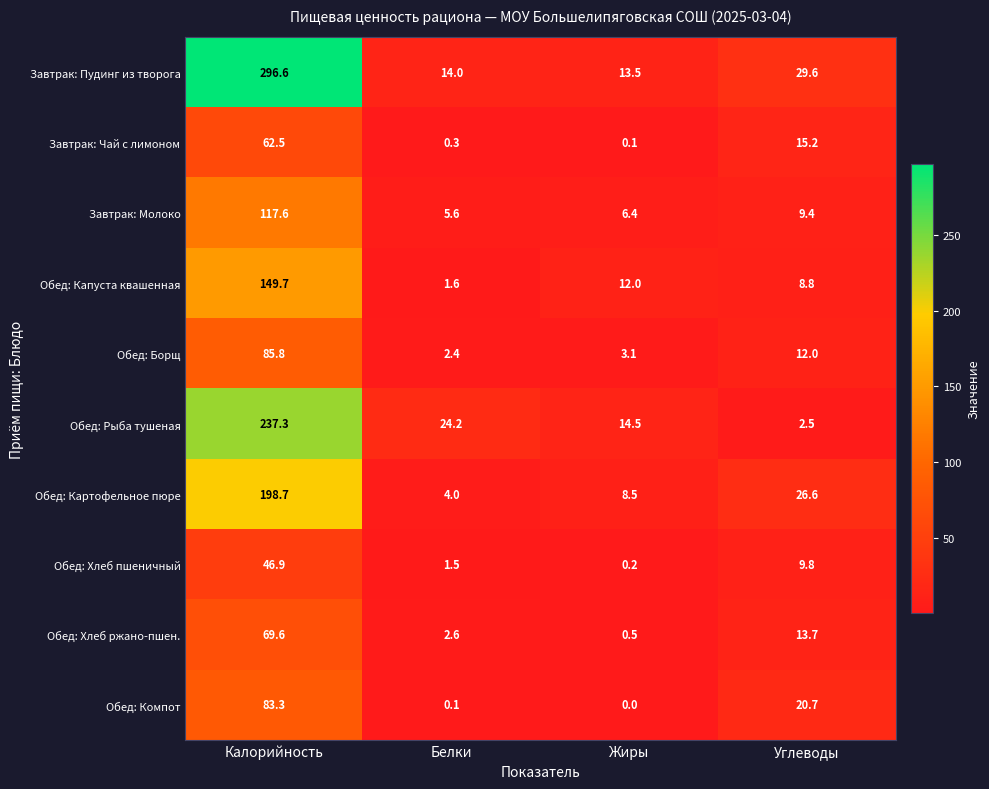

Which series has the largest total across all categories?

Завтрак: Пудинг из творога